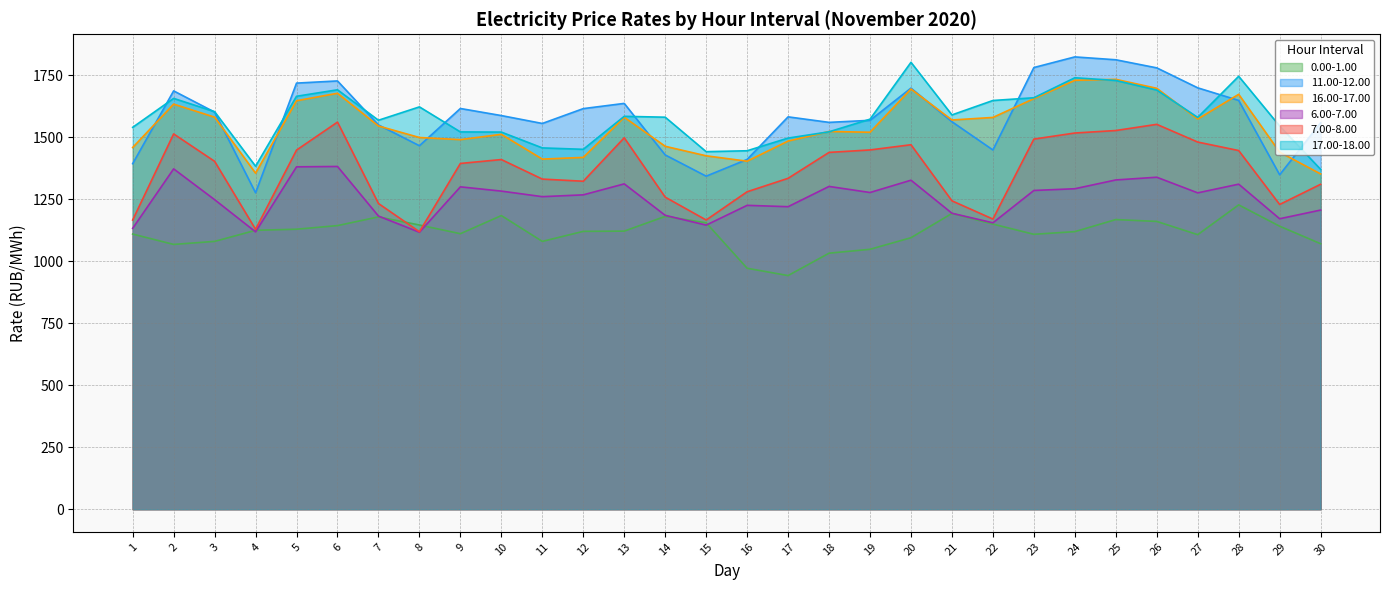

Reading left to right, extract all data points from this chart.

0.00-1.00: 1109.9	1068.1	1080.3	1125.1	1129.5	1144.0	1179.2	1146.5	1111.4	1184.5	1080.3	1120.8	1121.8	1181.3	1155.4	972.0	942.5	1032.8	1048.5	1095.2	1193.2	1150.2	1109.0	1119.7	1168.4	1160.9	1107.5	1227.7	1141.6	1071.0
11.00-12.00: 1393.9	1687.5	1601.8	1276.4	1718.9	1727.6	1550.3	1466.2	1616.5	1587.9	1556.1	1616.0	1637.0	1429.1	1343.4	1411.0	1582.8	1560.5	1568.7	1698.7	1563.1	1449.1	1781.6	1824.6	1813.0	1780.3	1699.8	1649.0	1349.1	1558.6
16.00-17.00: 1459.1	1634.1	1581.5	1355.5	1647.8	1677.9	1545.9	1499.4	1490.8	1512.3	1412.3	1419.2	1581.1	1464.0	1425.6	1403.8	1485.2	1523.8	1520.6	1695.0	1570.1	1580.4	1656.2	1730.2	1734.1	1697.9	1574.0	1673.8	1440.4	1352.5
6.00-7.00: 1133.0	1372.9	1248.7	1118.8	1381.1	1382.6	1182.5	1117.2	1300.4	1283.2	1260.8	1268.1	1312.4	1185.5	1146.0	1225.8	1220.3	1302.1	1277.5	1327.2	1193.9	1155.3	1285.8	1292.8	1328.2	1339.2	1276.1	1311.2	1171.7	1206.8
7.00-8.00: 1166.5	1513.9	1403.3	1129.0	1448.7	1561.6	1233.2	1119.3	1394.8	1410.5	1331.7	1323.0	1498.2	1258.9	1166.6	1280.6	1334.8	1439.4	1449.3	1470.3	1244.0	1170.4	1493.0	1517.5	1527.6	1552.5	1481.1	1446.8	1229.3	1310.8
17.00-18.00: 1540.4	1657.2	1603.7	1383.5	1665.8	1691.9	1569.0	1623.0	1522.0	1521.3	1457.5	1451.8	1584.9	1581.3	1442.3	1446.0	1497.1	1522.4	1573.3	1802.7	1590.6	1648.7	1659.8	1740.5	1729.6	1690.9	1580.5	1746.4	1545.7	1371.0